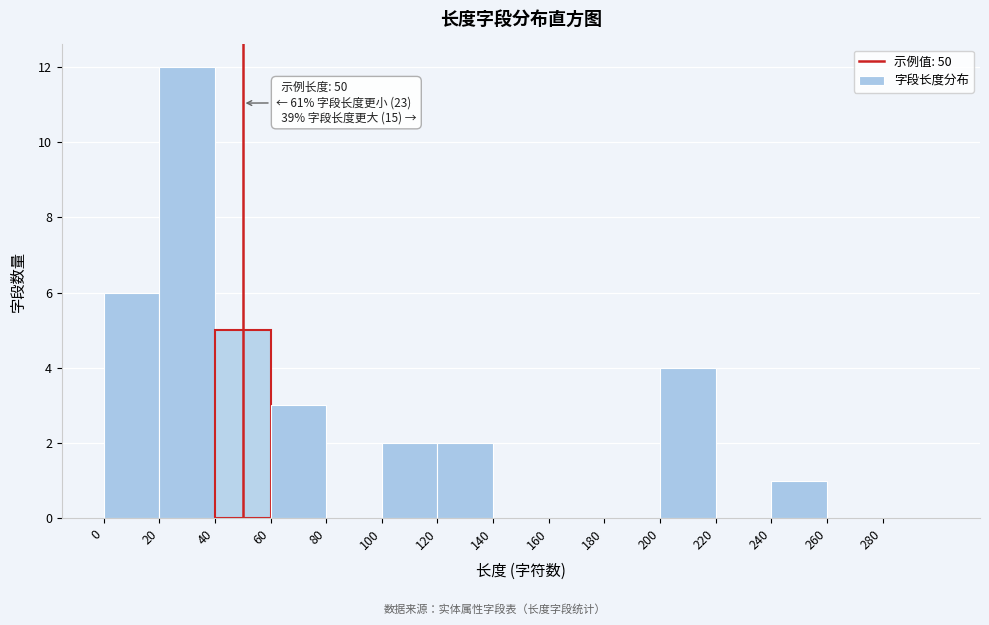

Which range on the x-axis has the tallest bar?

20 to 40